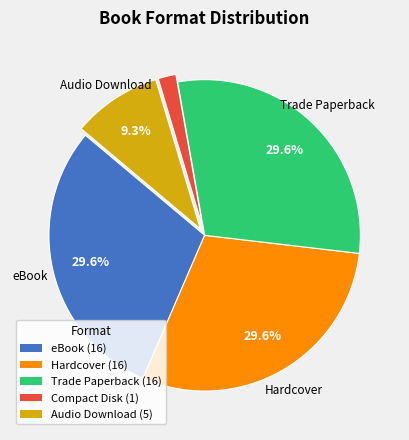

Combined, do Hardcover and eBook account for over 50%?

Yes